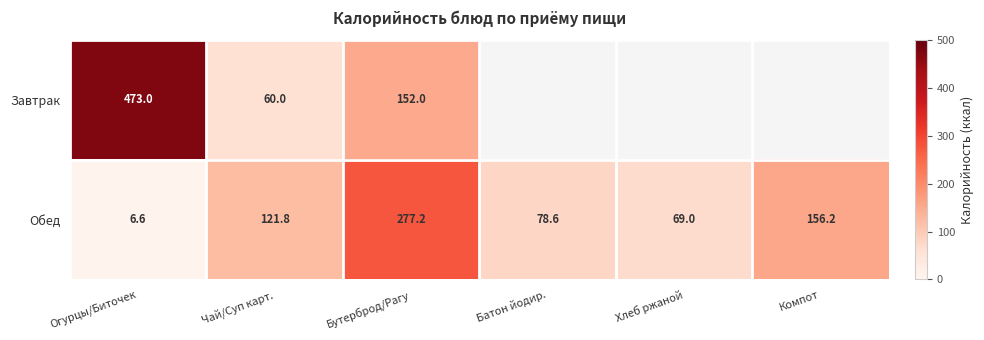

What is the average value of the Обед series?

118.2